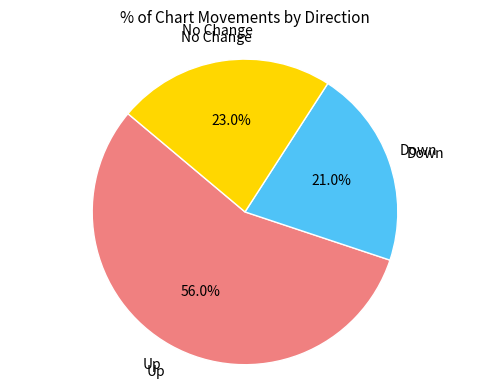

Is there a majority slice in this chart?

Yes